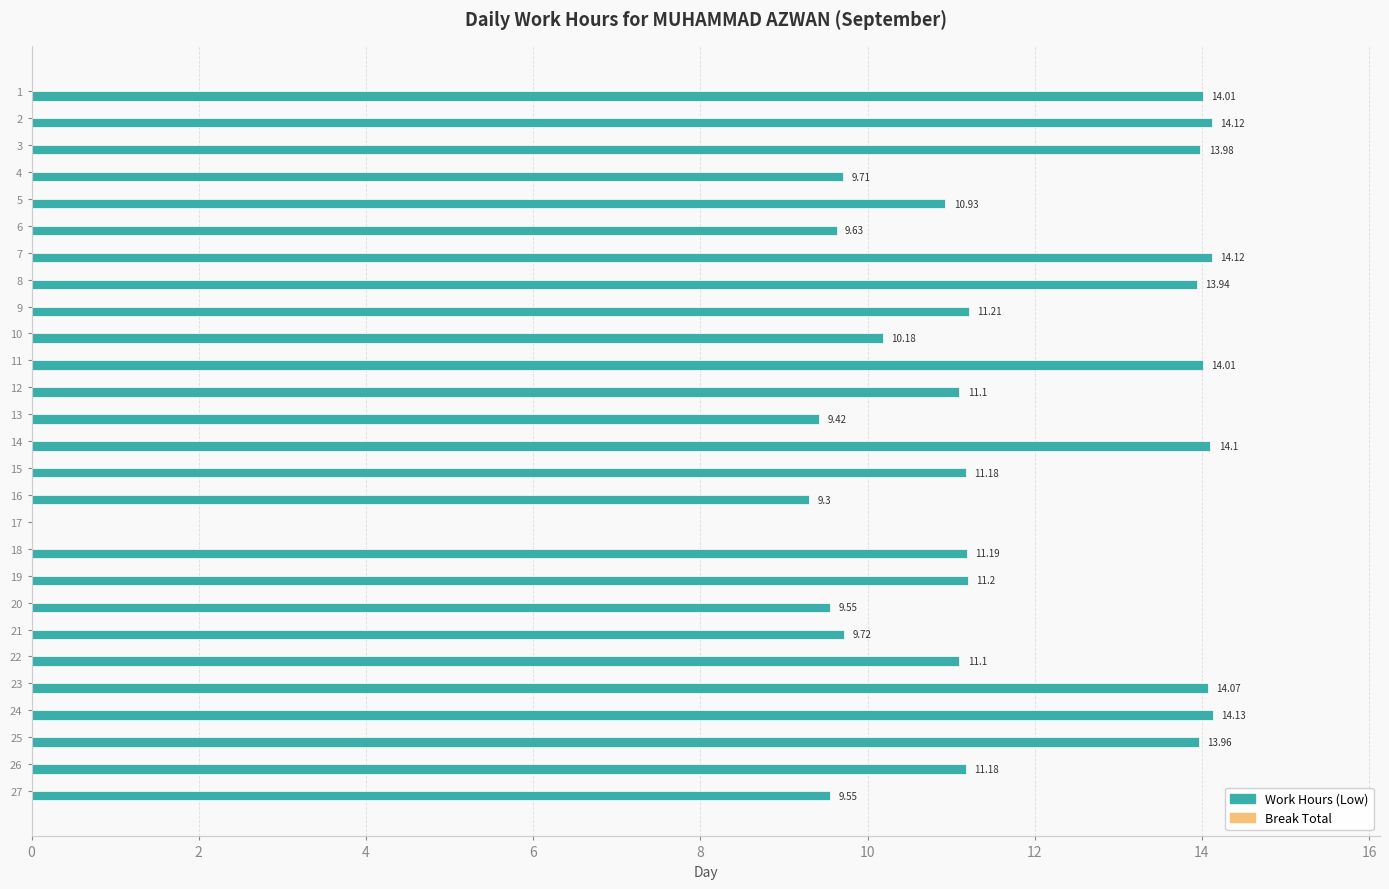

What is the sum of all values?

306.6